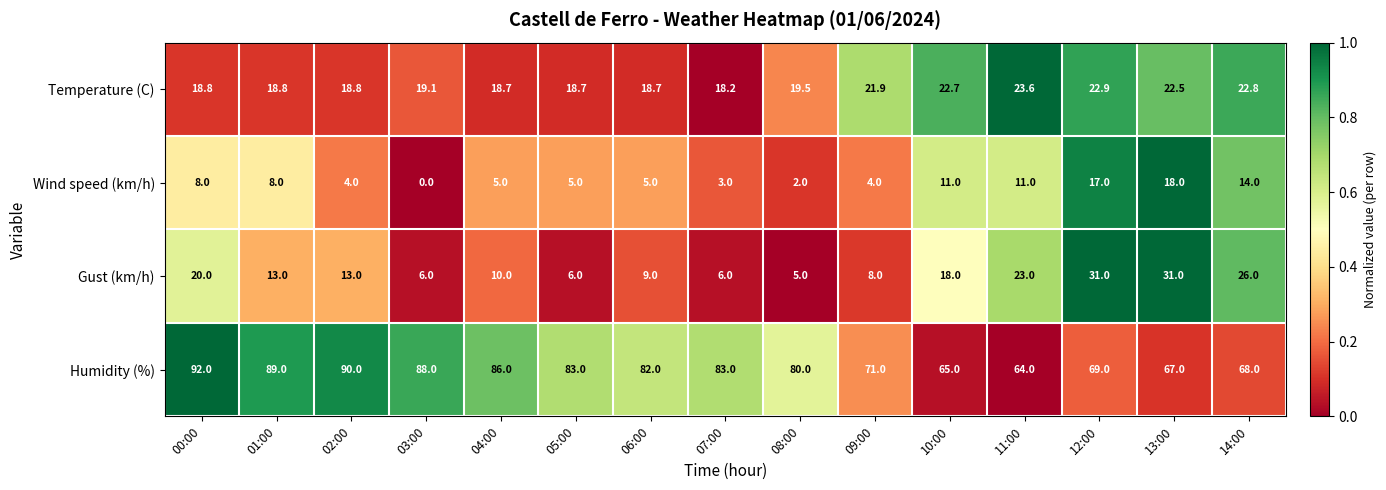

What is the difference between the maximum and minimum values in the Gust (km/h) series?

26.0